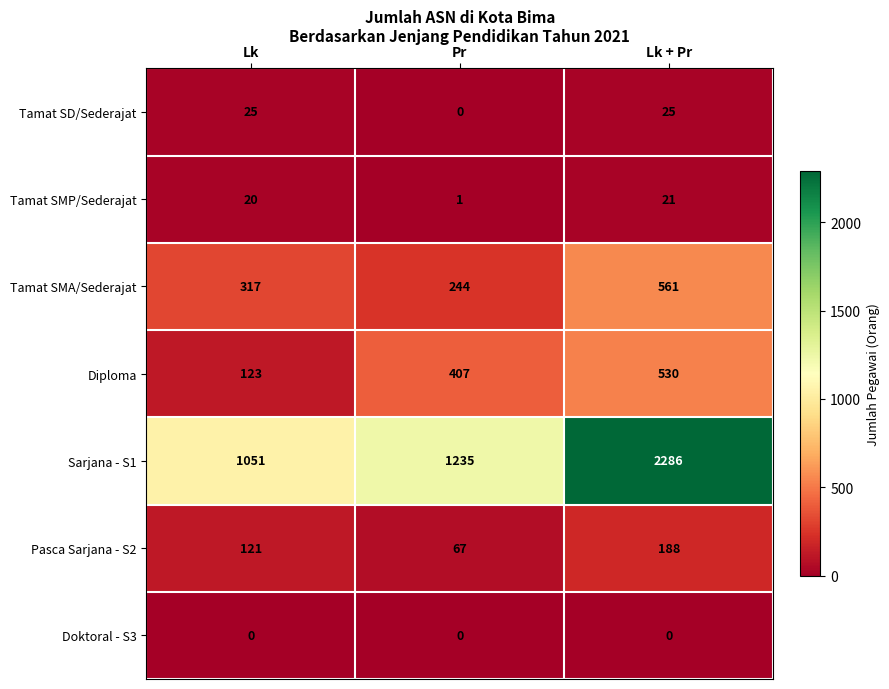

Rank the series by their maximum value, from highest to lowest.

Sarjana - S1, Tamat SMA/Sederajat, Diploma, Pasca Sarjana - S2, Tamat SD/Sederajat, Tamat SMP/Sederajat, Doktoral - S3